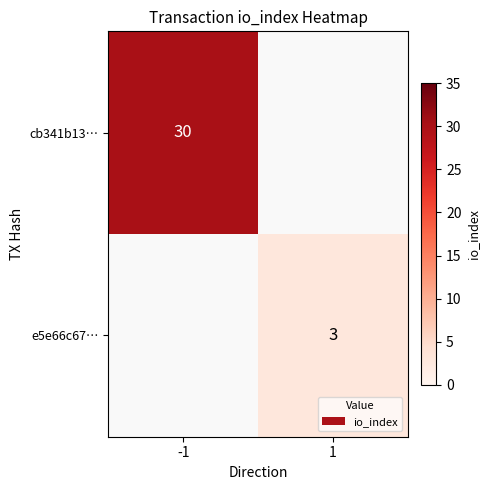

True or false: cb341b13… has a value of 10 at -1.

False